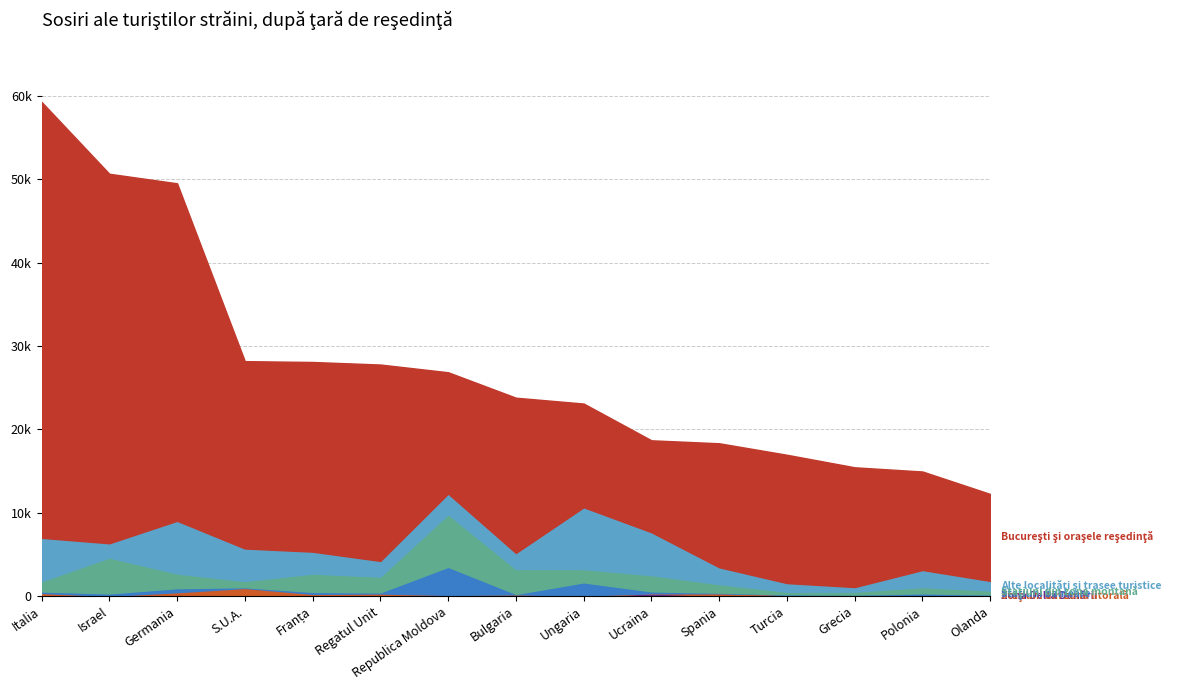

What are all the series names shown in the legend?

Zona Delta Dunării, Staţiuni din zona litorală, Staţiuni balneare, Staţiuni din zona montană, Alte localităţi şi trasee turistice, Bucureşti şi oraşele reşedinţă